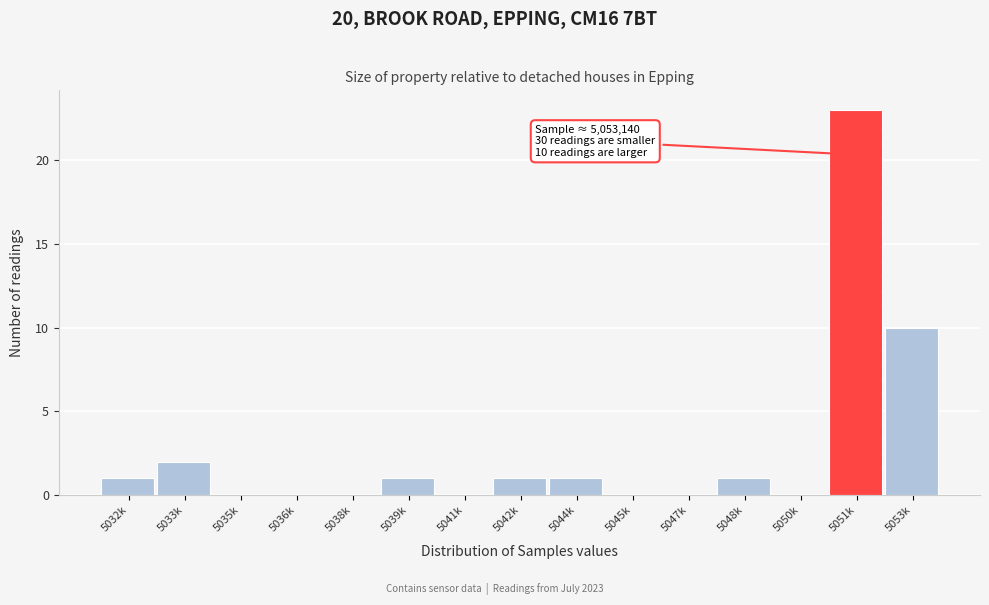

Reading left to right, extract all data points from this chart.

5032k=1	5033k=2	5035k=0	5036k=0	5038k=0	5039k=1	5041k=0	5042k=1	5044k=1	5045k=0	5047k=0	5048k=1	5050k=0	5051k=23	5053k=10